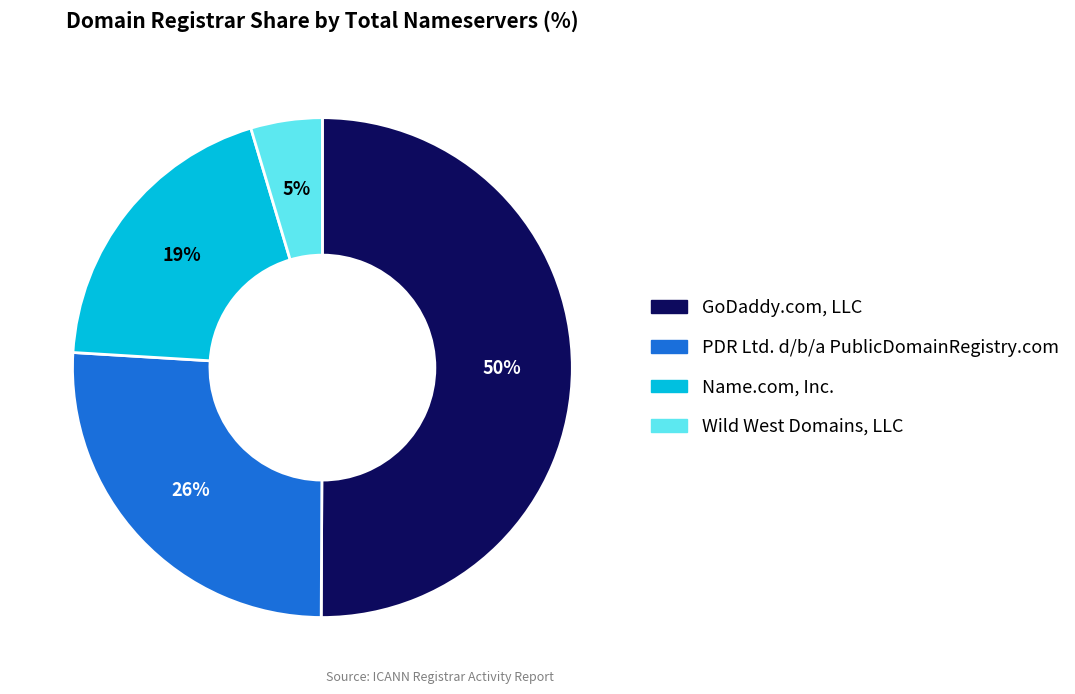

Combined, do Wild West Domains, LLC and GoDaddy.com, LLC account for over 50%?

Yes